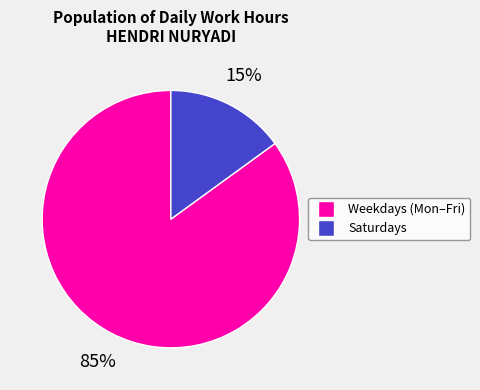

Does any single category account for the majority?

Yes